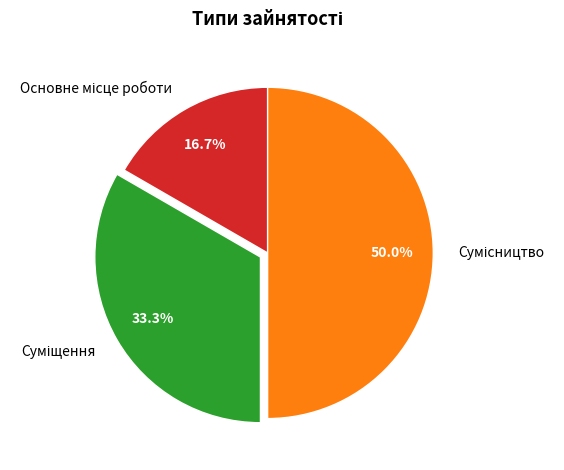

Is there a majority slice in this chart?

No